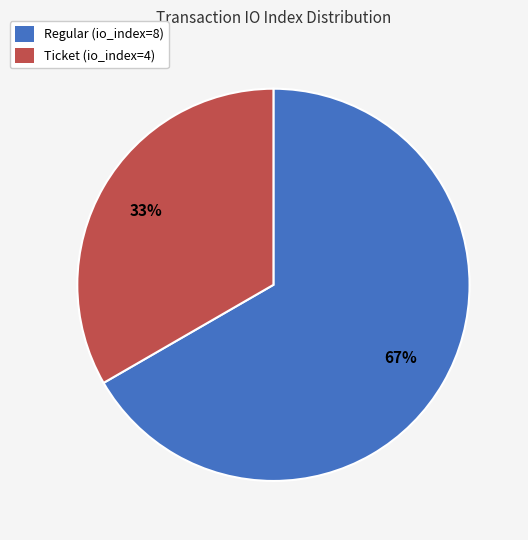

Rank the categories by value from highest to lowest.

Regular (io_index=8), Ticket (io_index=4)